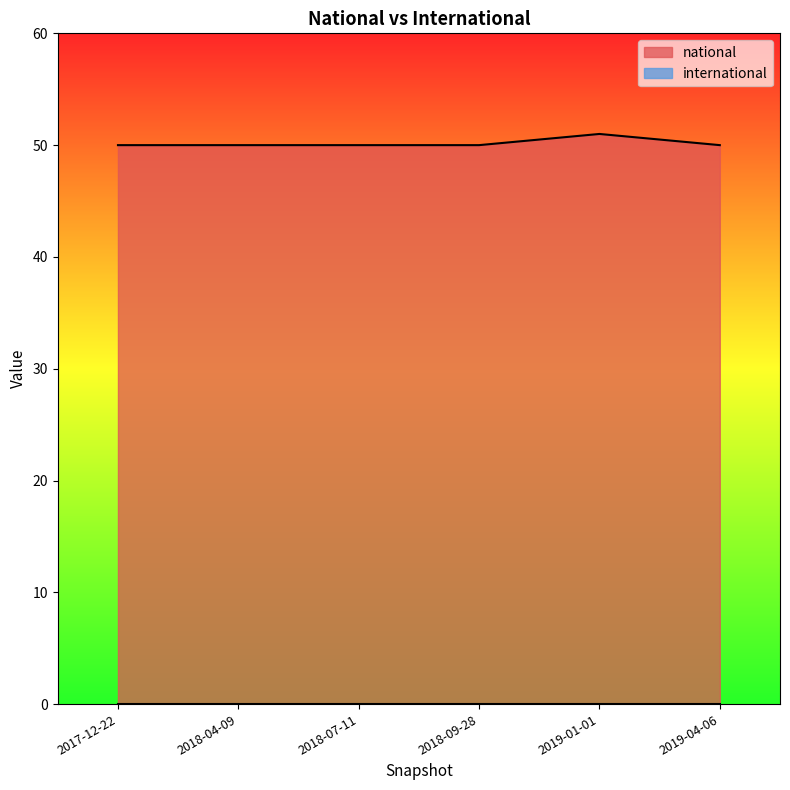

Rank the categories by value from lowest to highest.

2017-12-22, 2018-04-09, 2018-07-11, 2018-09-28, 2019-04-06, 2019-01-01